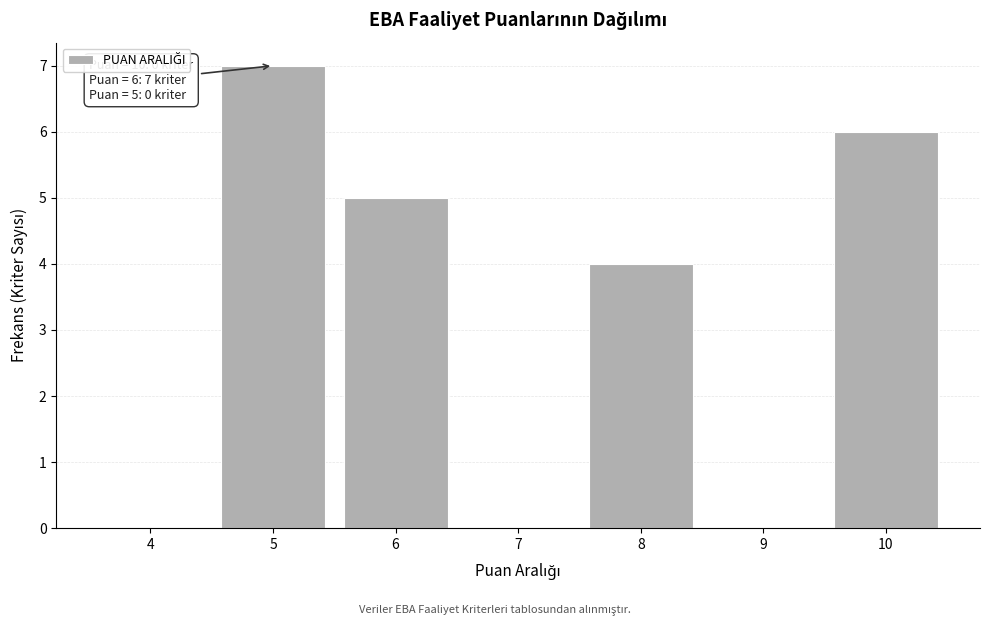

What value does the data have at 8?

4